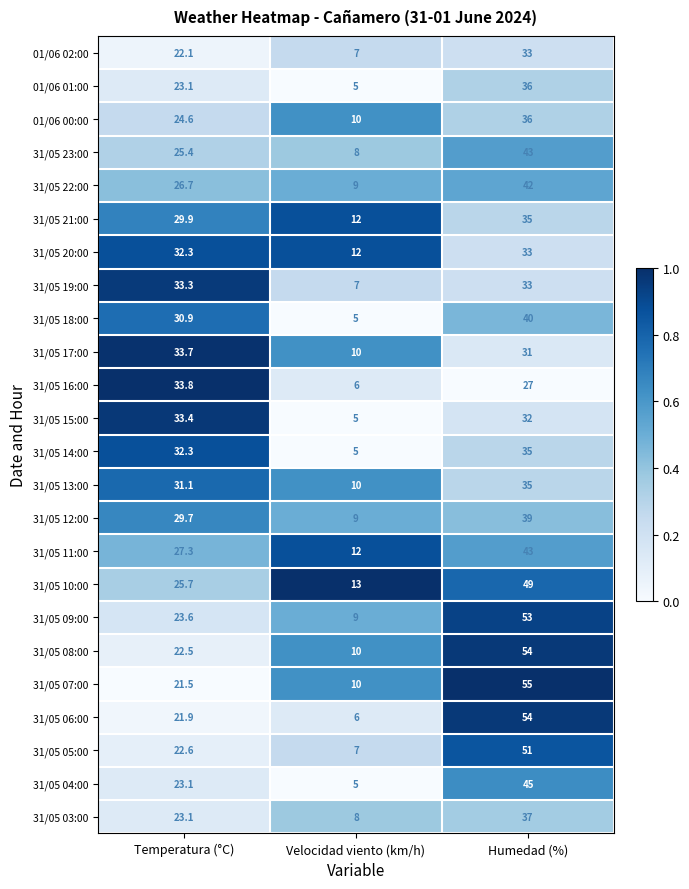

List the labels in order of 31/05 23:00 value, smallest first.

Velocidad viento (km/h), Temperatura (°C), Humedad (%)